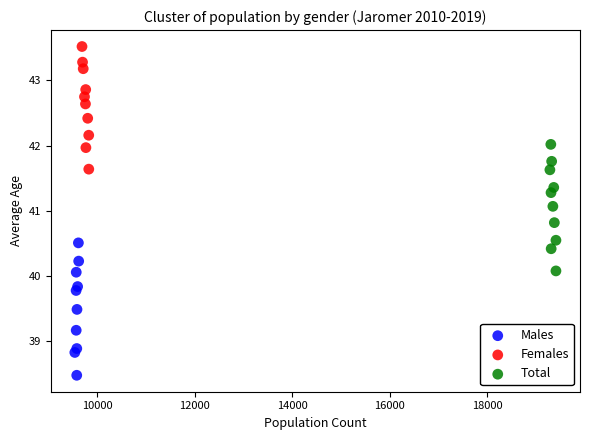

Which series contains the lowest Y value?

Males